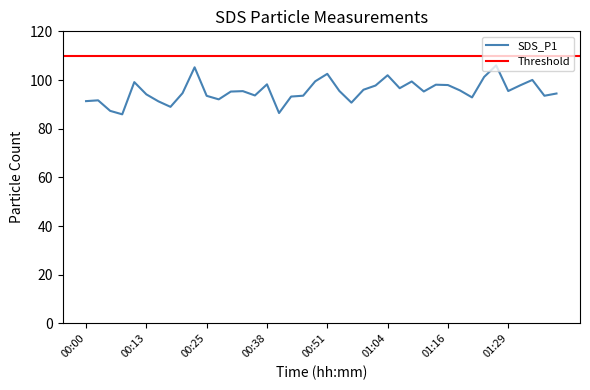

Reading right to left, list all the values displayed in this chart.

94.5	93.5	100.0	97.8	95.5	106.0	101.2	92.8	95.7	97.9	98.1	95.3	99.4	96.6	102.0	97.7	96.0	90.7	95.5	102.5	99.5	93.5	93.2	86.4	98.2	93.7	95.4	95.2	92.0	93.5	105.2	94.6	89.0	91.2	94.1	99.1	85.9	87.3	91.7	91.3